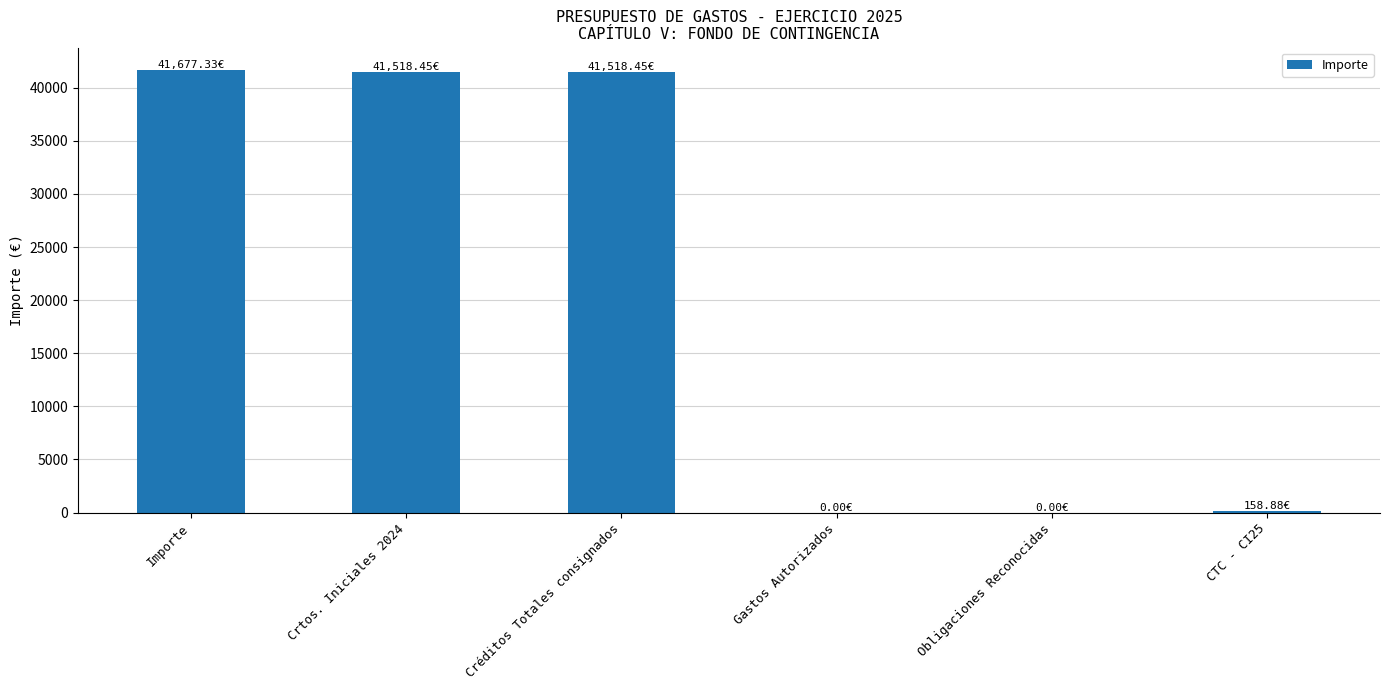

What is the sum of all values?

124873.1